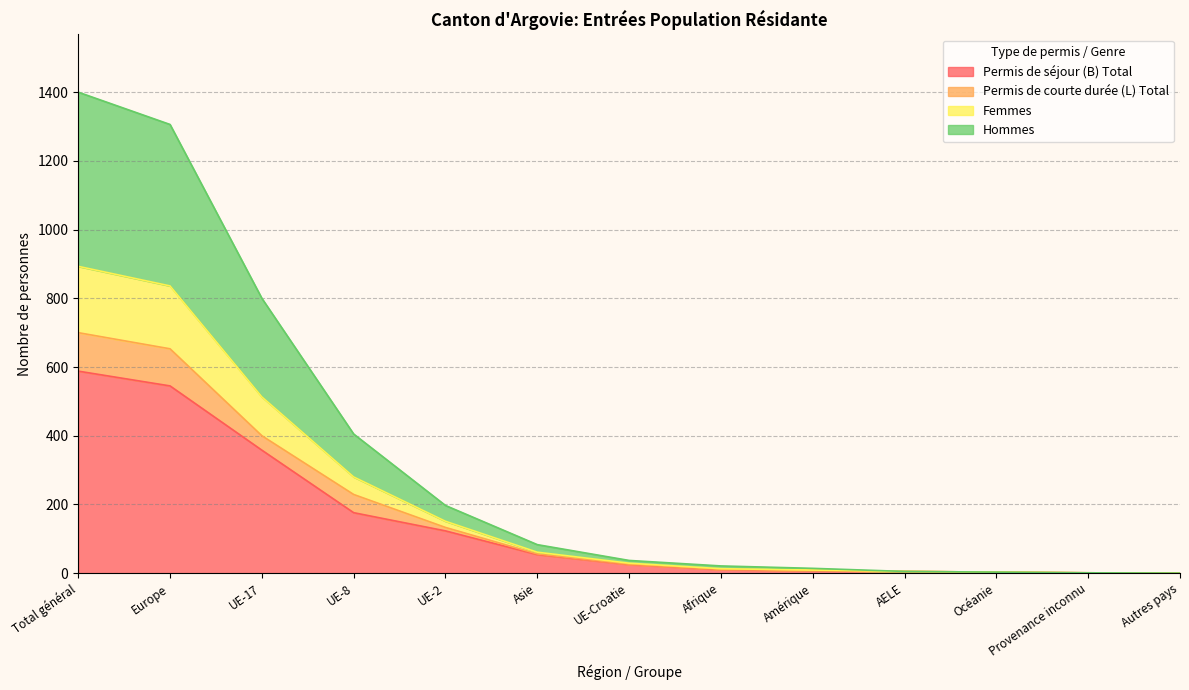

At which label does Permis de séjour (B) Total reach its minimum?

Autres pays